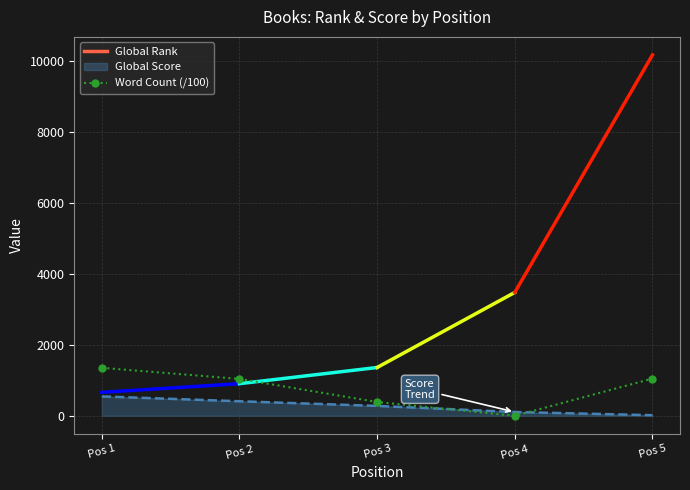

What is the greatest value displayed?

1354.2